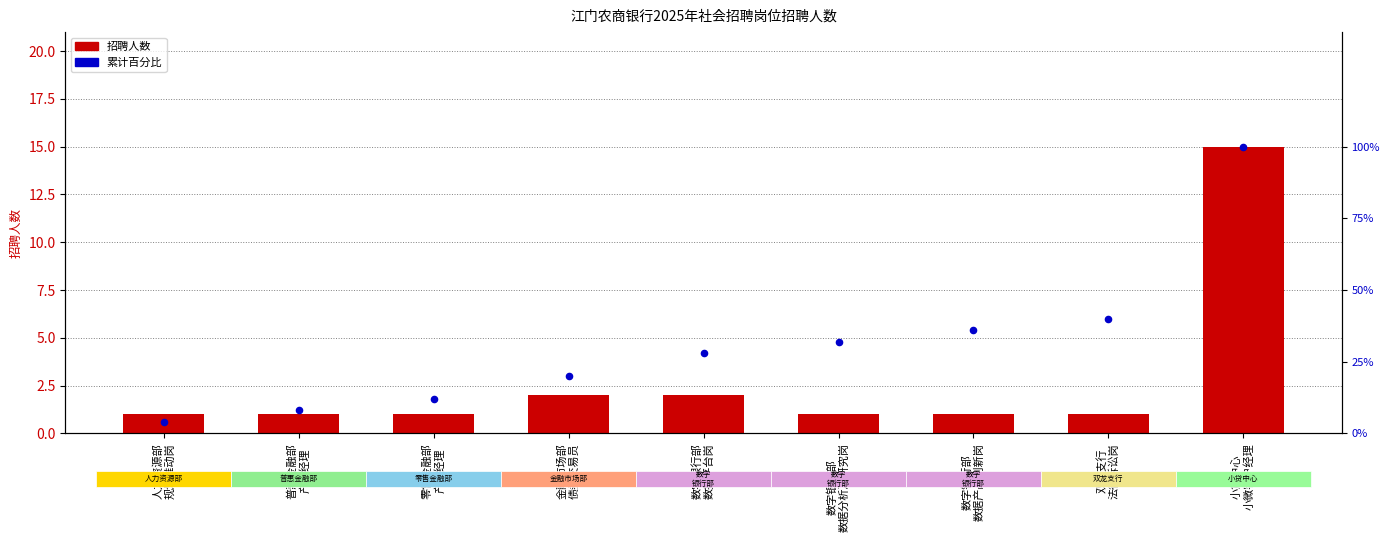

At how many categories does at least one series exceed 23?

5